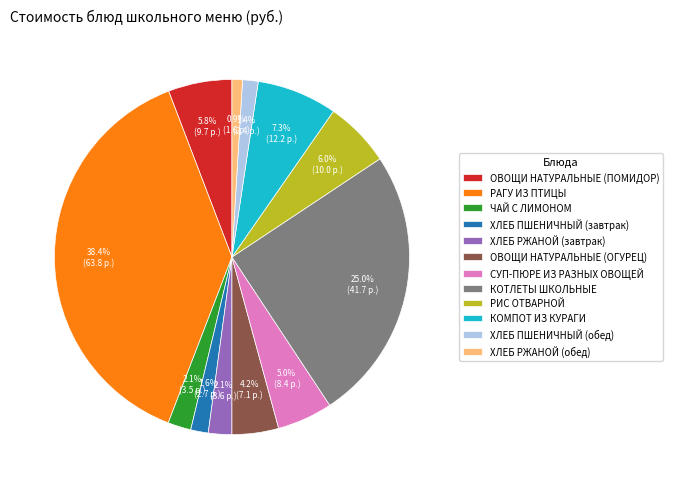

What percentage is the КОТЛЕТЫ ШКОЛЬНЫЕ slice, to the nearest percent?

25%